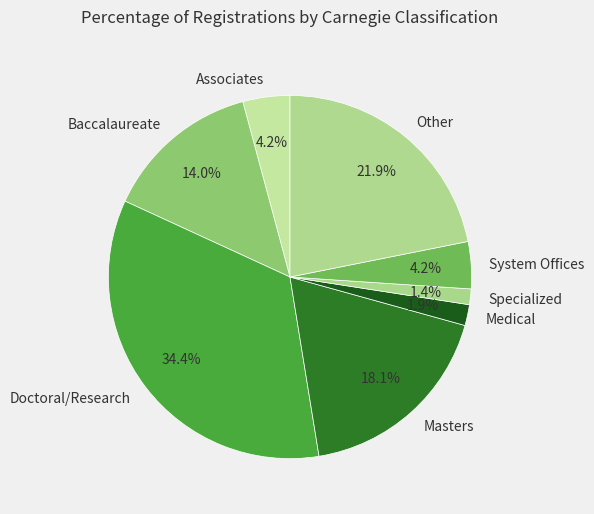

How many slices are in this pie chart?

8